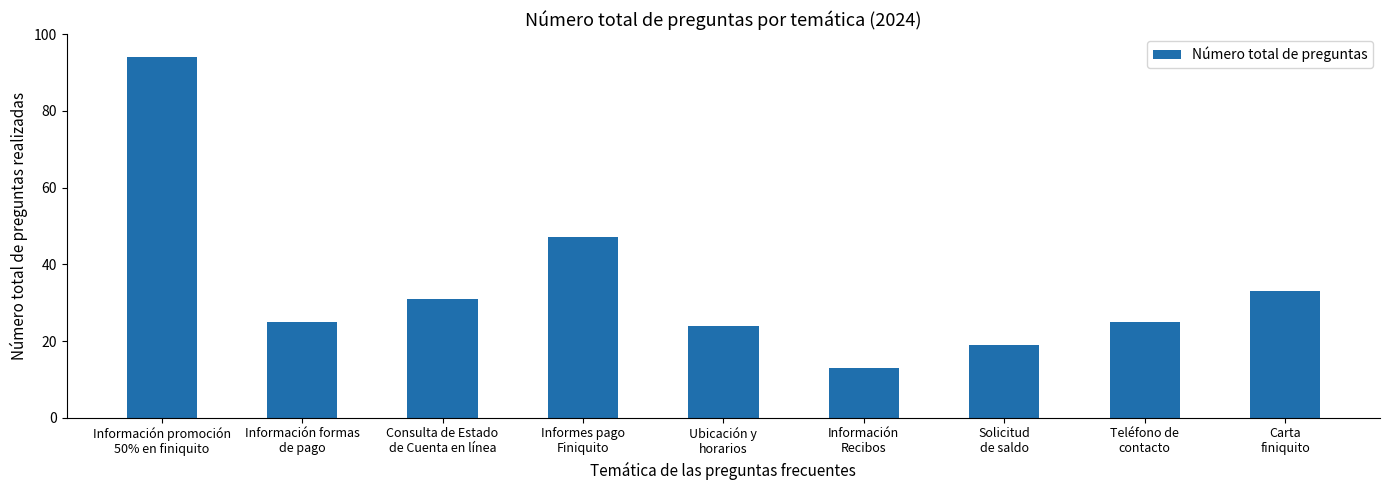

Which label corresponds to the smallest value in the chart?

Información
Recibos